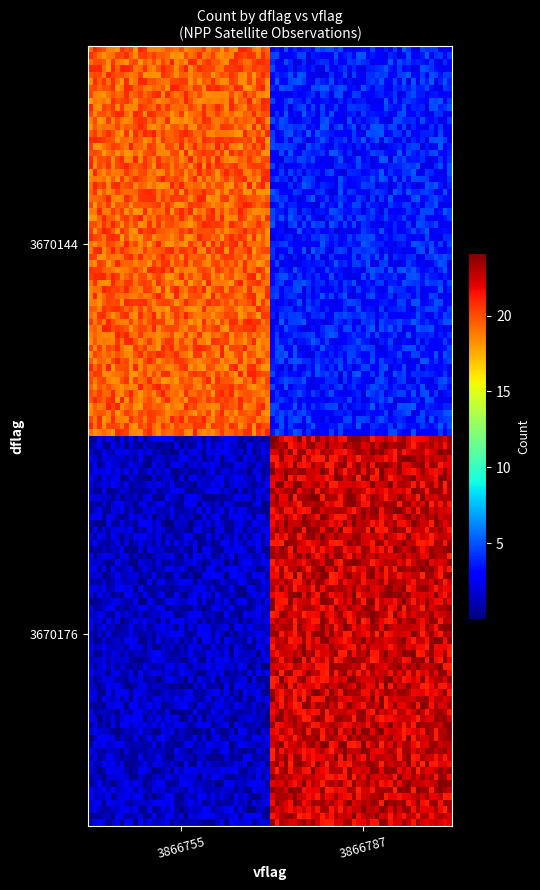

At which category is the sum across all series the highest?

3866787